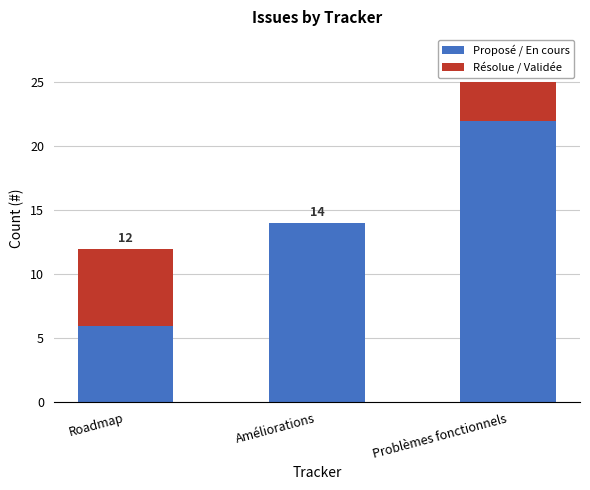

Are the bars grouped side by side (vs. stacked)?

No